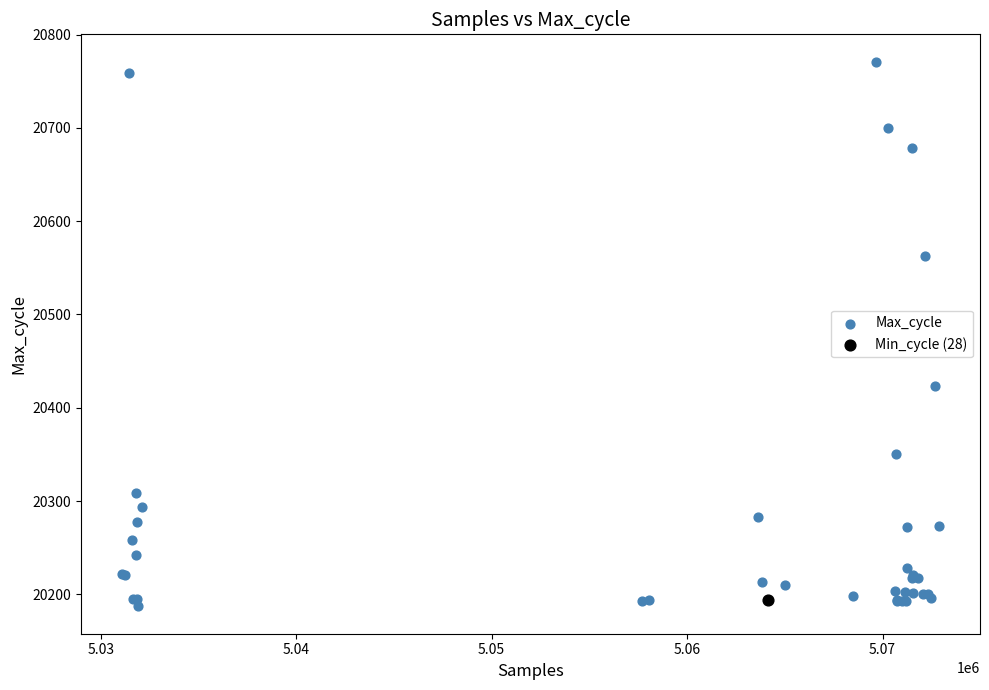

What are all the series names shown in the legend?

Max_cycle, Min_cycle (28)